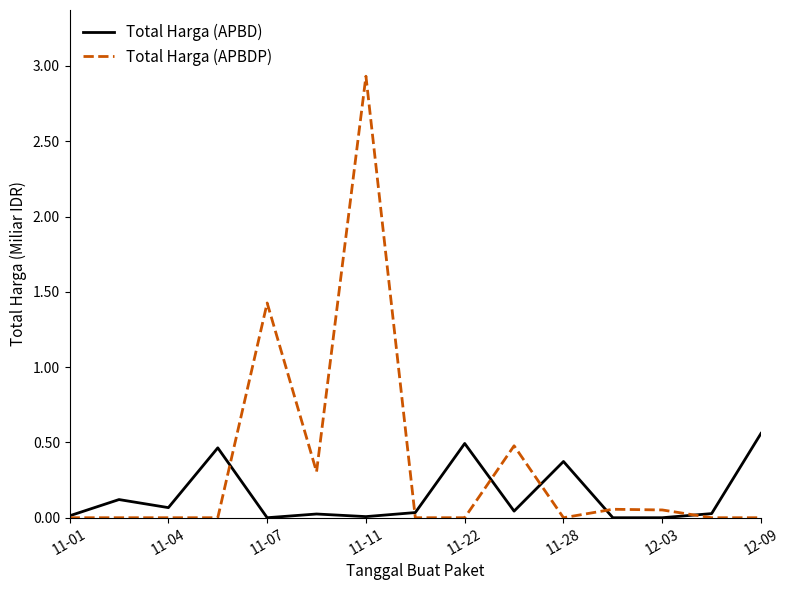

Which series has the largest range (max minus min)?

Total Harga (APBDP)